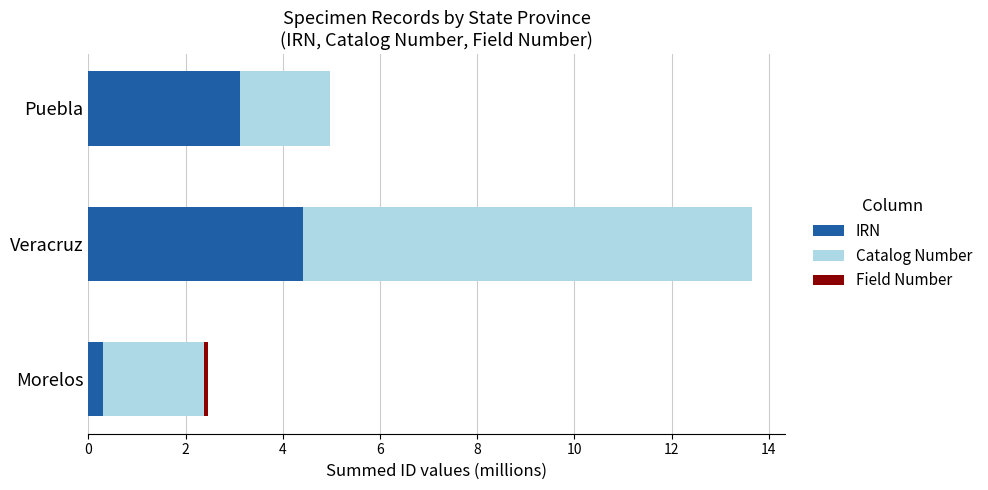

How many data points in IRN are above 3?

2